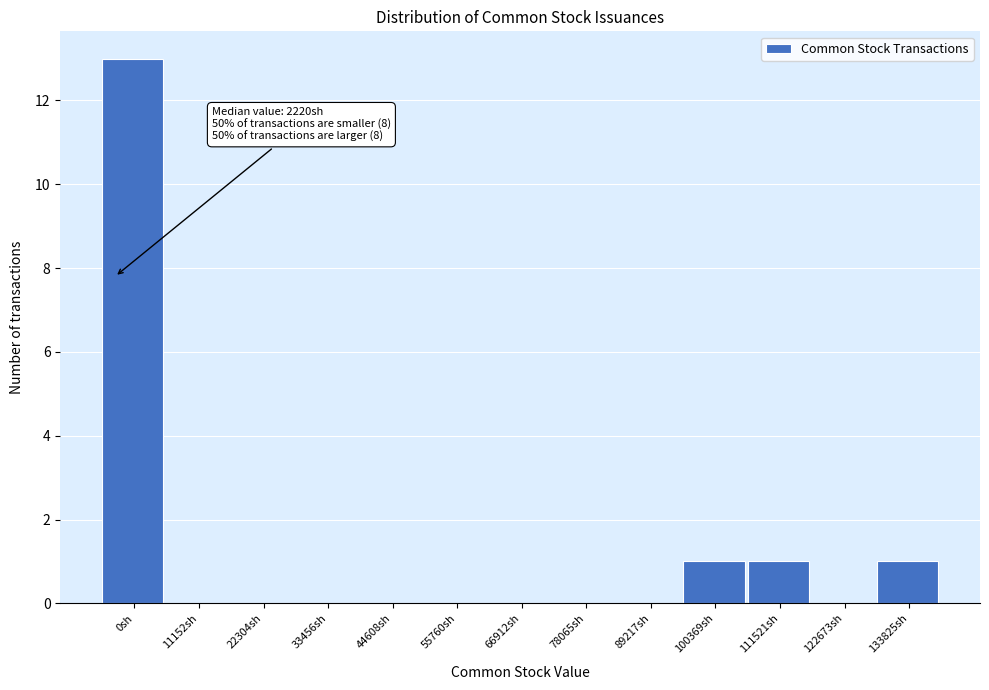

Reading left to right, what are all the values shown in this chart?

0sh=13	11152sh=0	22304sh=0	33456sh=0	44608sh=0	55760sh=0	66912sh=0	78065sh=0	89217sh=0	100369sh=1	111521sh=1	122673sh=0	133825sh=1